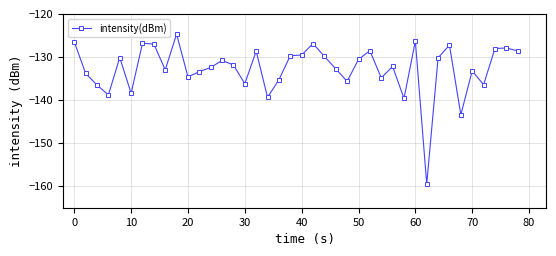

What is the difference between the maximum and second lowest values?

18.7